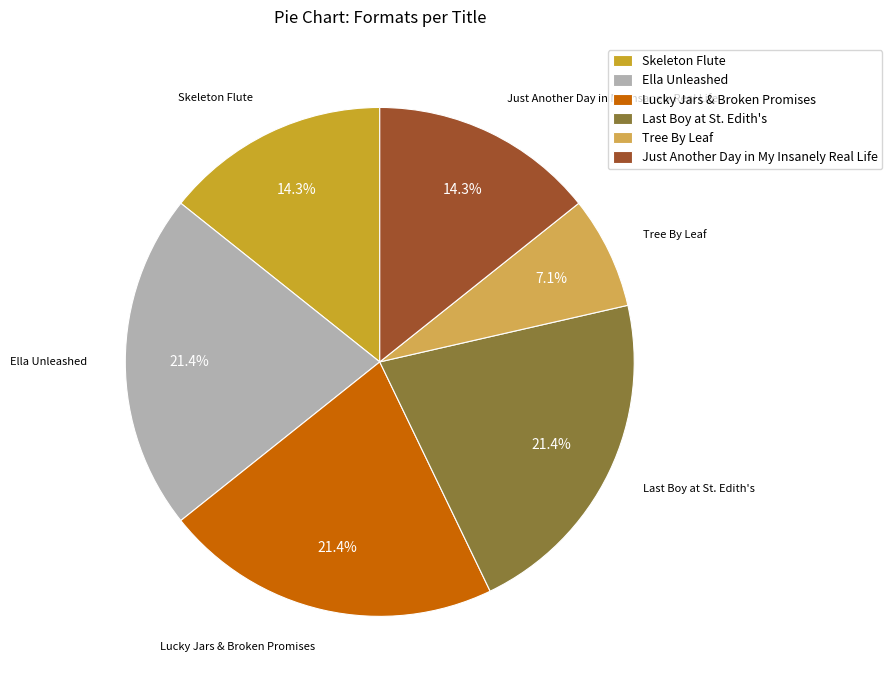

To the nearest percent, what is the average slice percentage?

17%